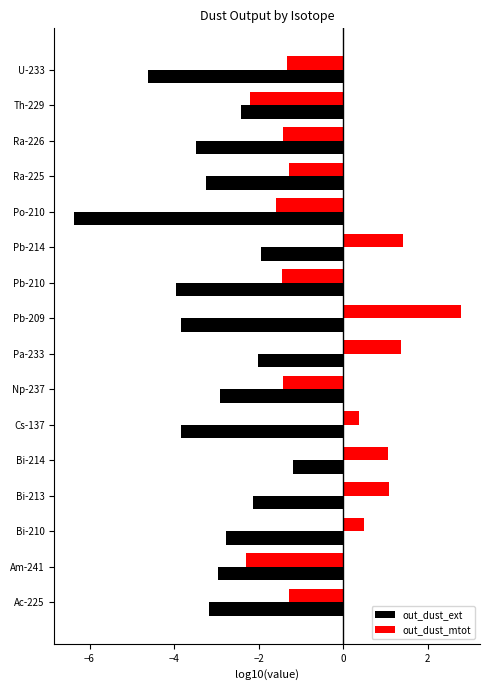

List the series in order of their overall mean, lowest first.

out_dust_ext, out_dust_mtot